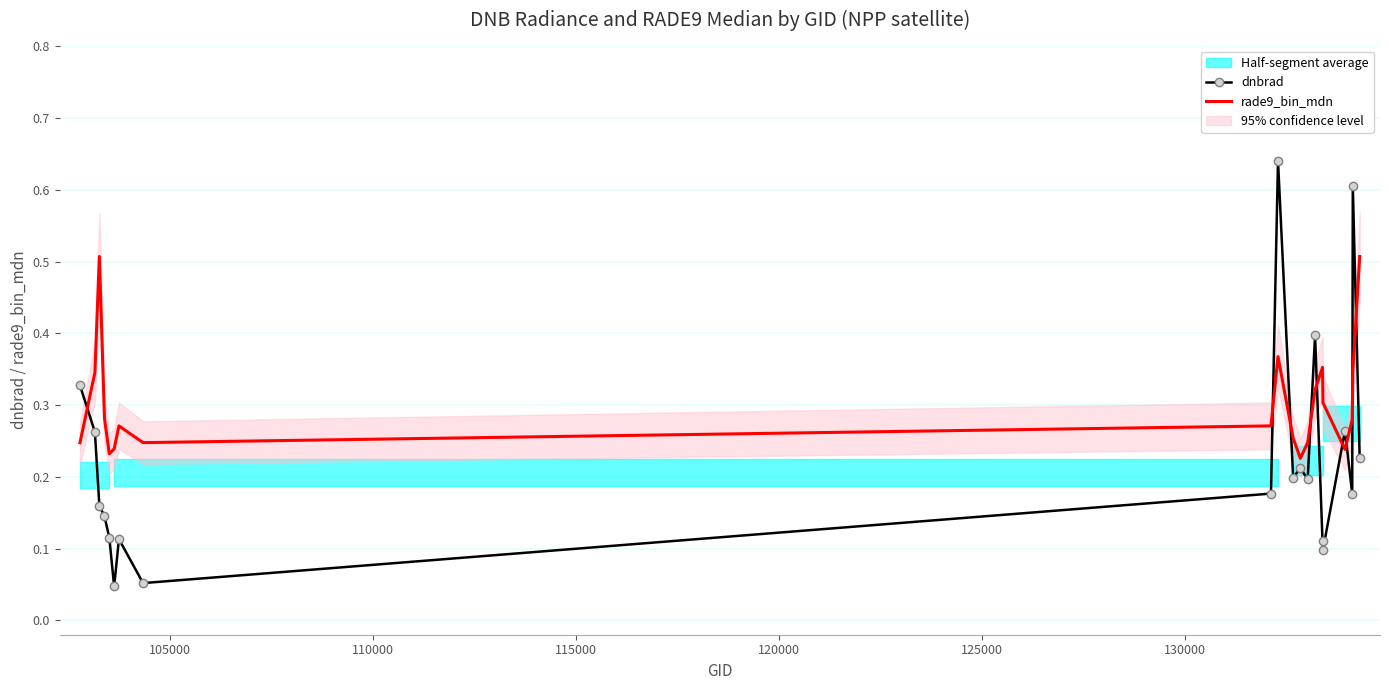

List the series in order of their overall mean, lowest first.

dnbrad, rade9_bin_mdn